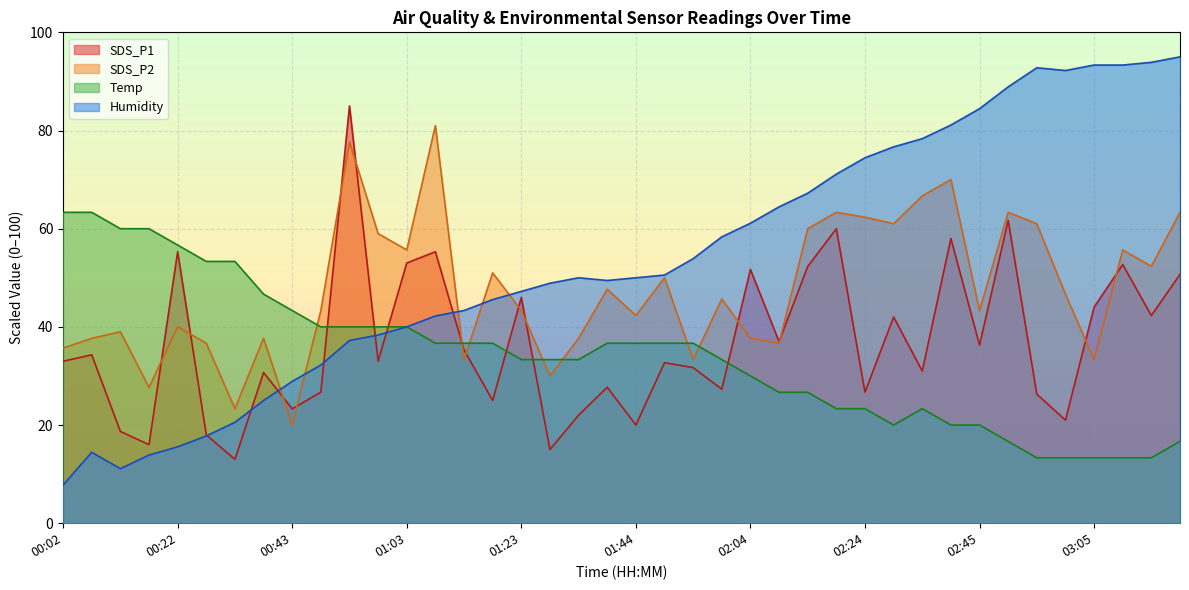

At which label is SDS_P1 closest to 49?

03:20